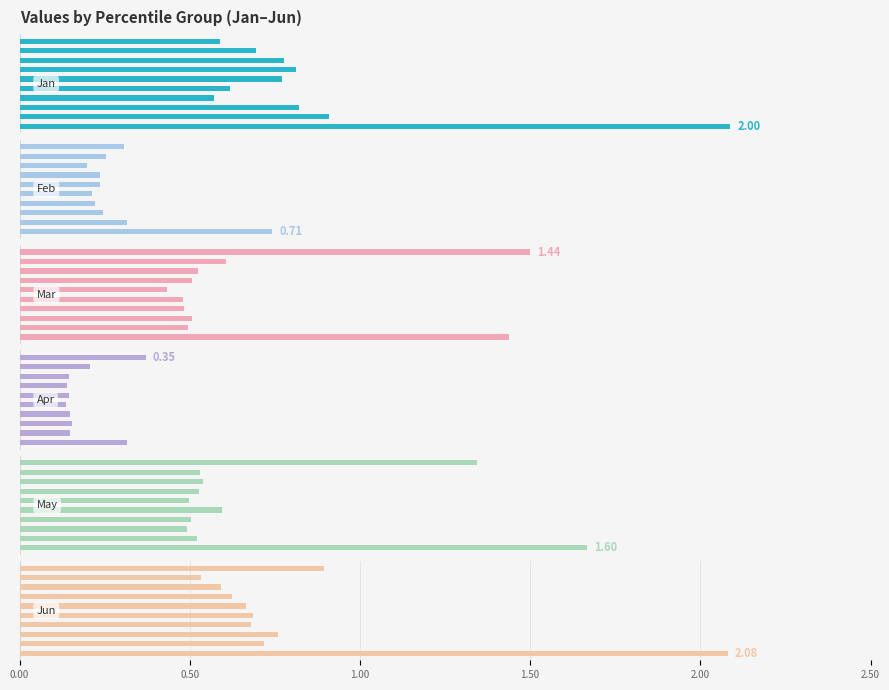

The value of May at 2.50 is 0.5. True or false?

True